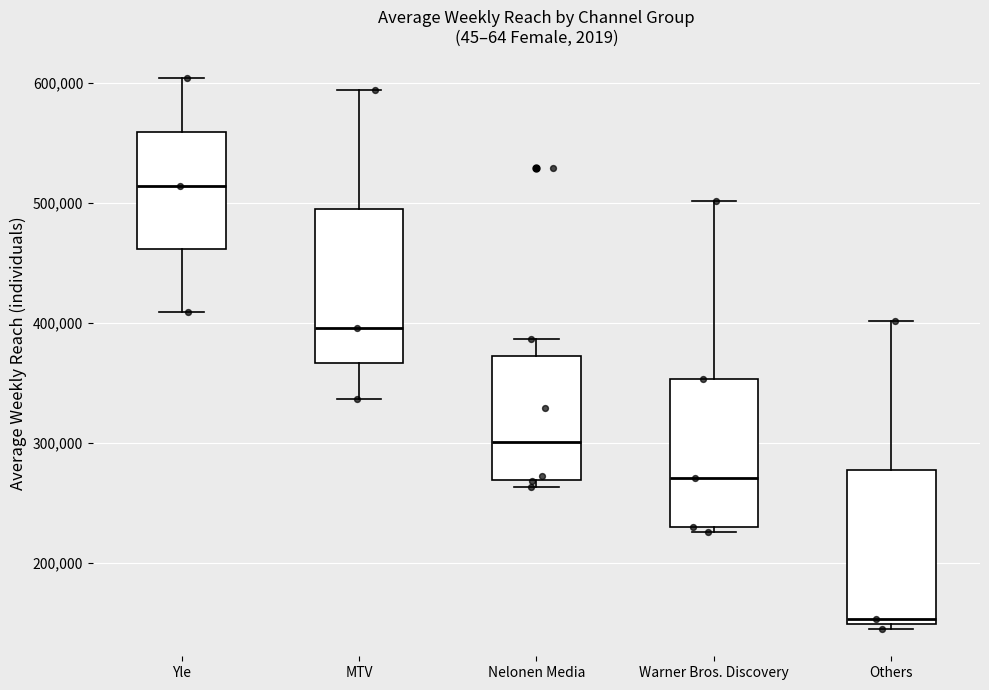

Which box has the highest median line?

Yle